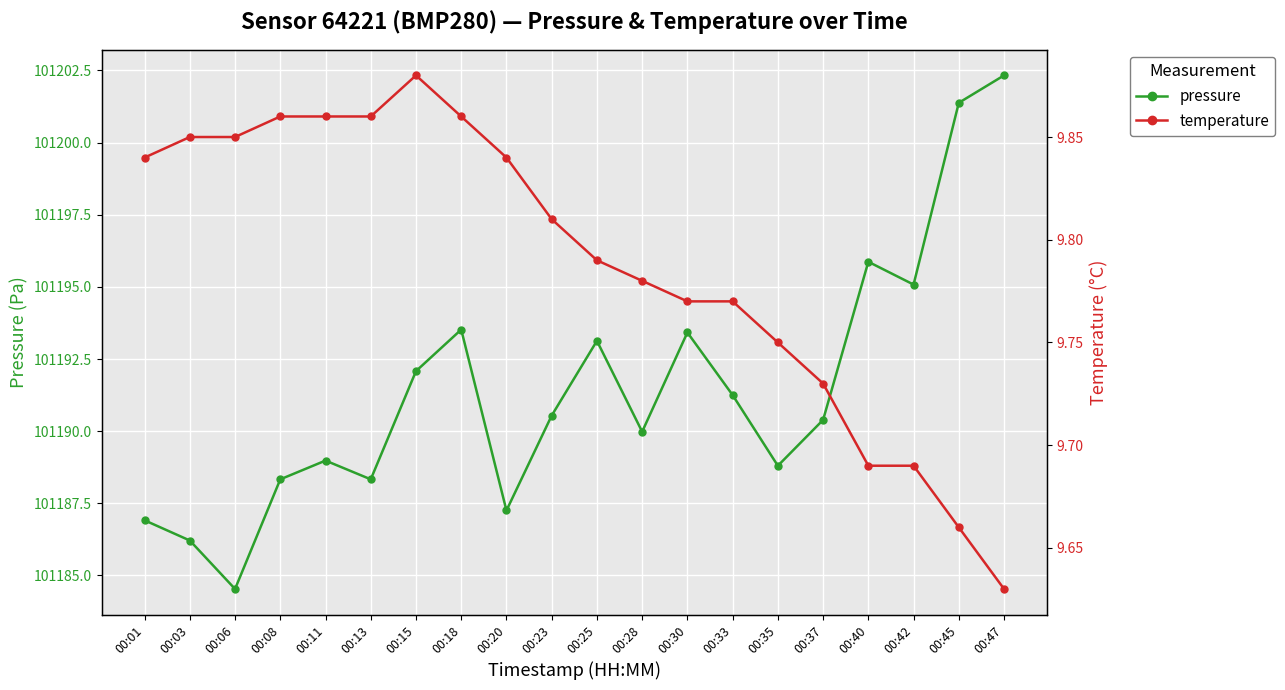

Between 00:06 and 00:47, which is larger?

00:47